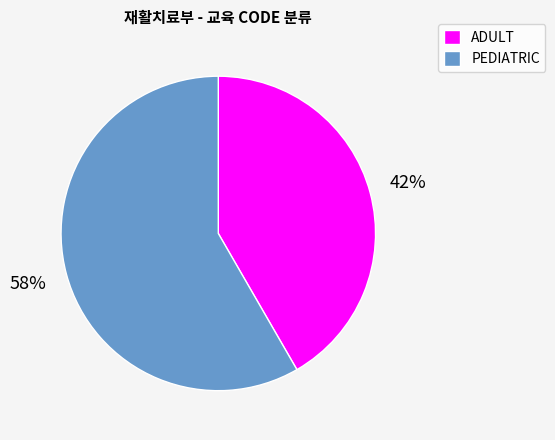

To the nearest percent, what portion does PEDIATRIC represent?

58%